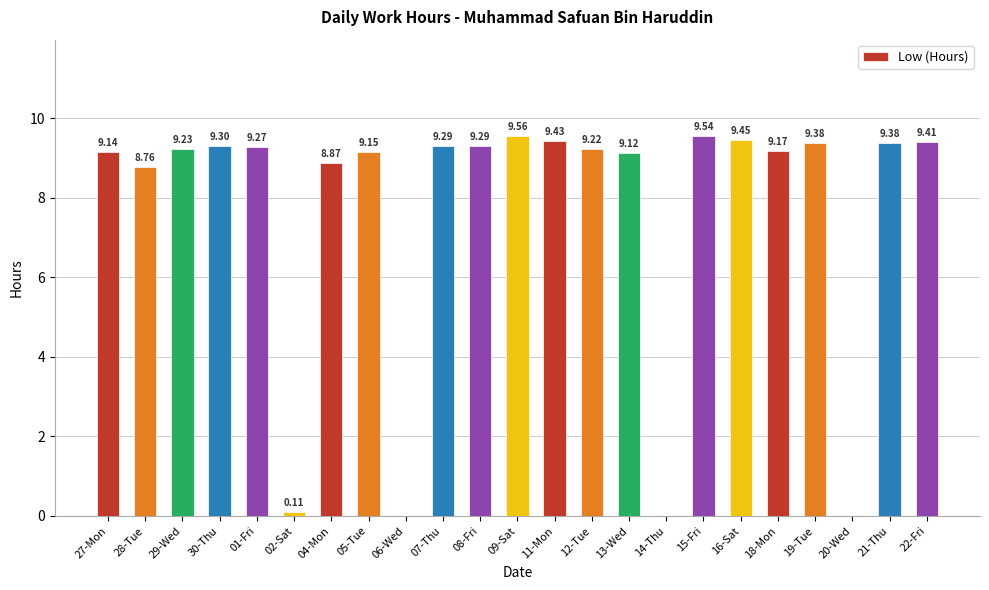

Between 22-Fri and 12-Tue, which is larger?

22-Fri